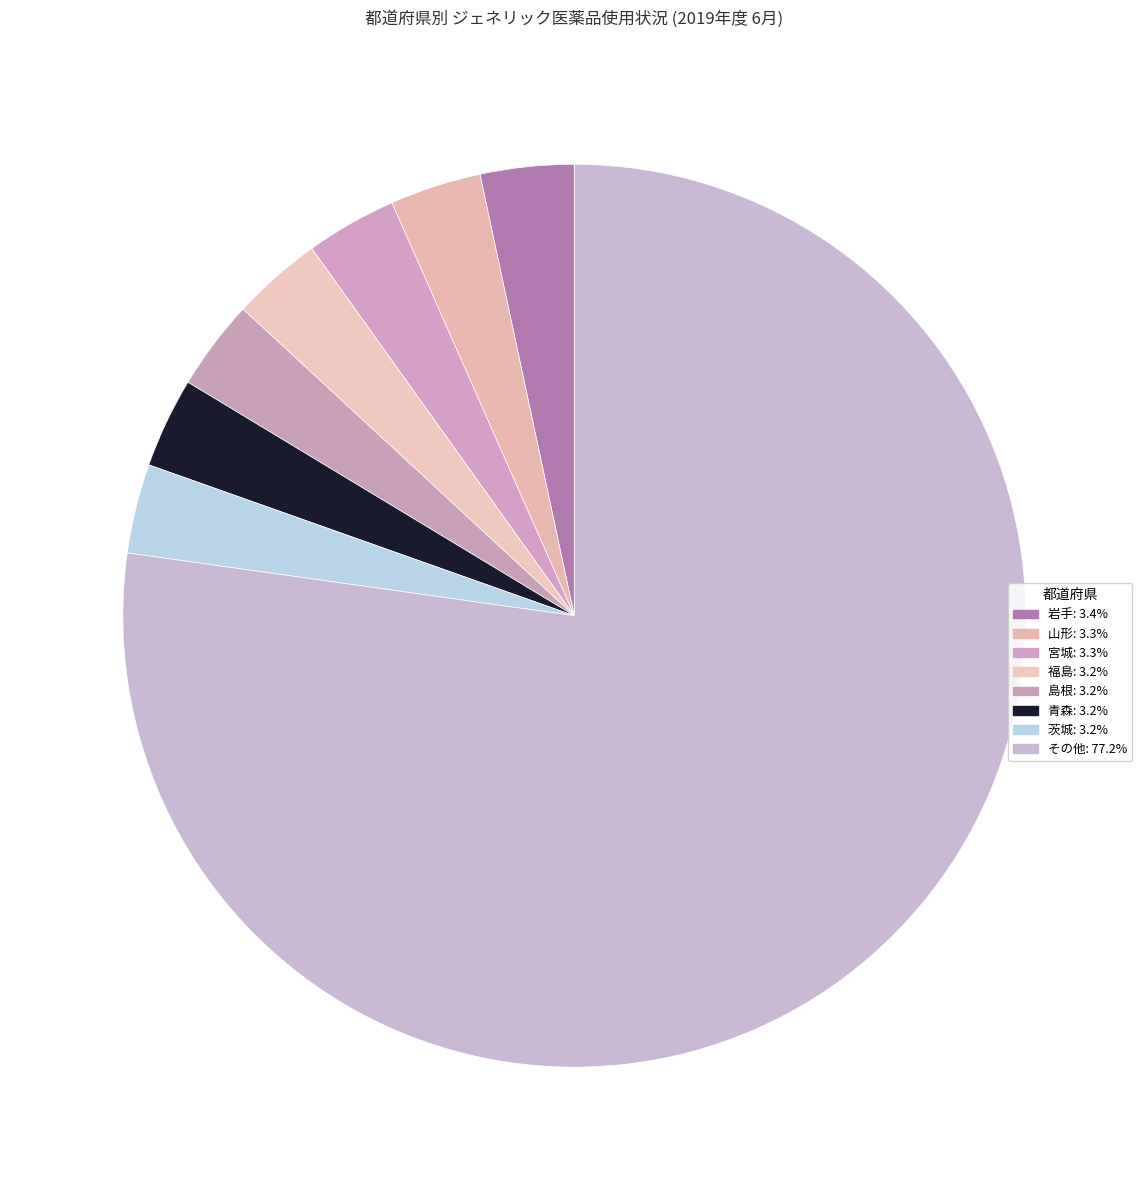

Count the number of slices in the pie.

8